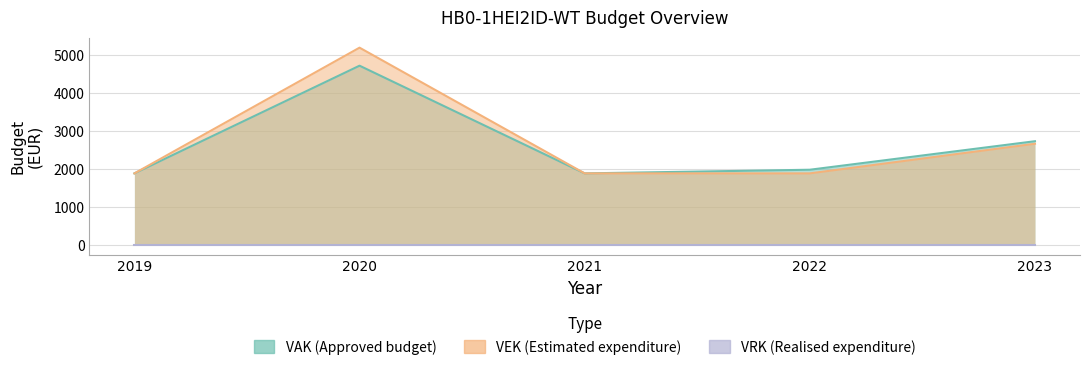

True or false: VAK has a value of 3549 at 2022.

False